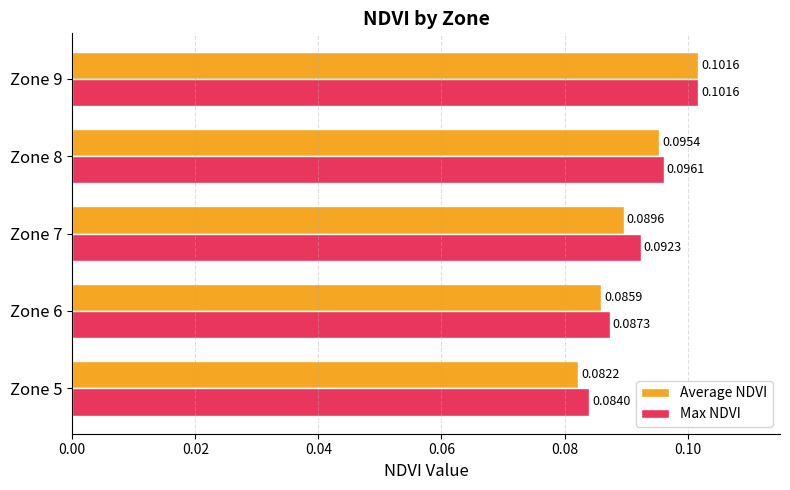

Which series has the largest total across all categories?

Max NDVI